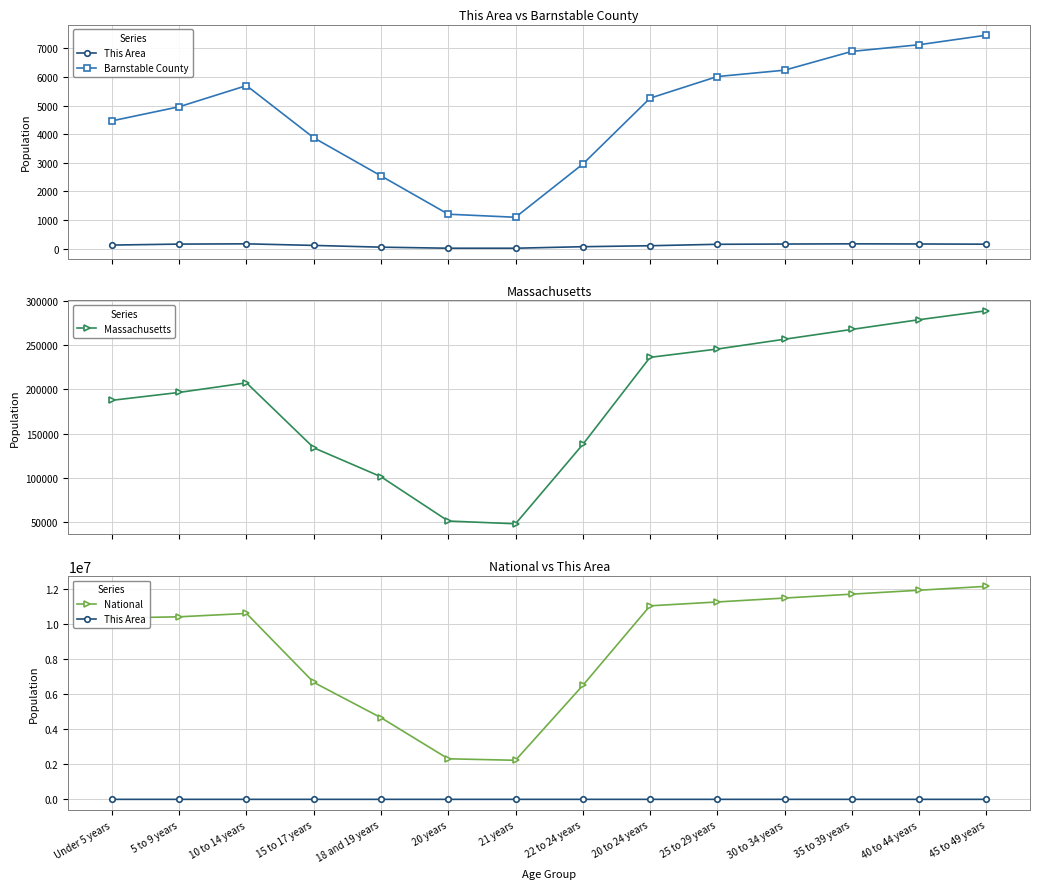

Which series has the largest total across all categories?

National